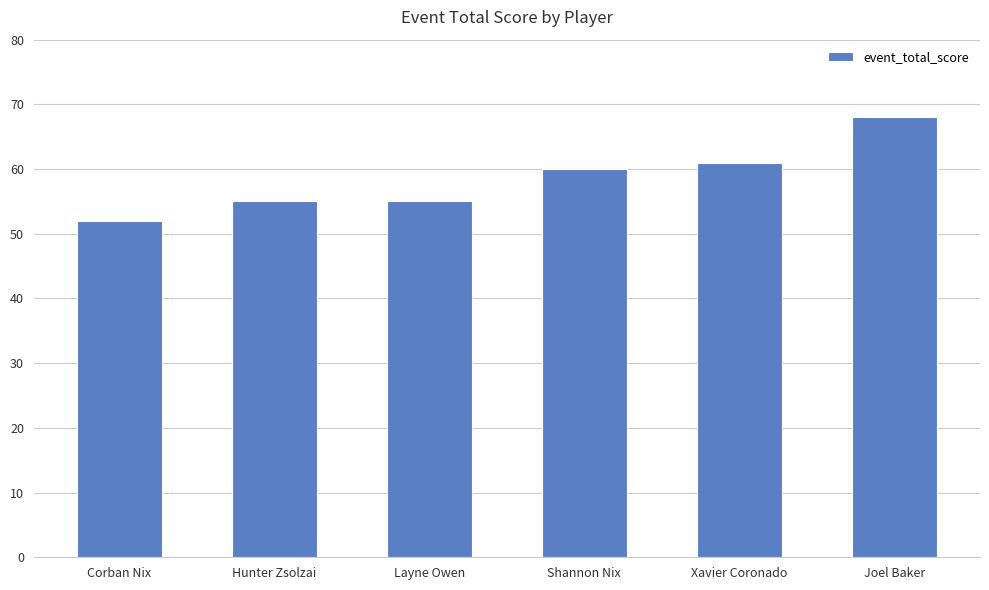

True or false: the data shows 68 at Joel Baker.

True